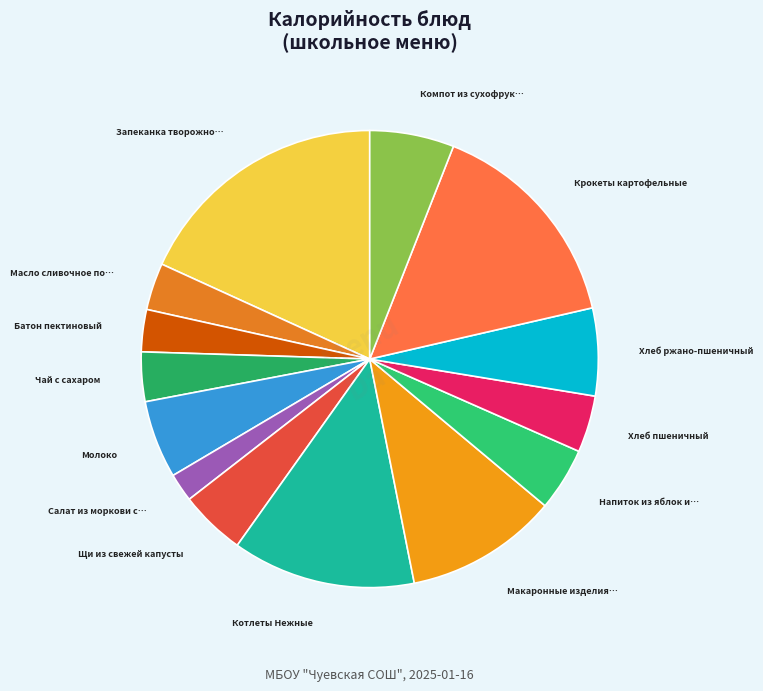

Rank the categories by value from highest to lowest.

Запеканка творожно-рисовая, Крокеты картофельные, Котлеты Нежные, Макаронные изделия отварные, Хлеб ржано-пшеничный, Компот из сухофруктов, Молоко, Щи из свежей капусты, Напиток из яблок и шиповника, Хлеб пшеничный, Чай с сахаром, Масло сливочное порциями, Батон пектиновый, Салат из моркови с горошком